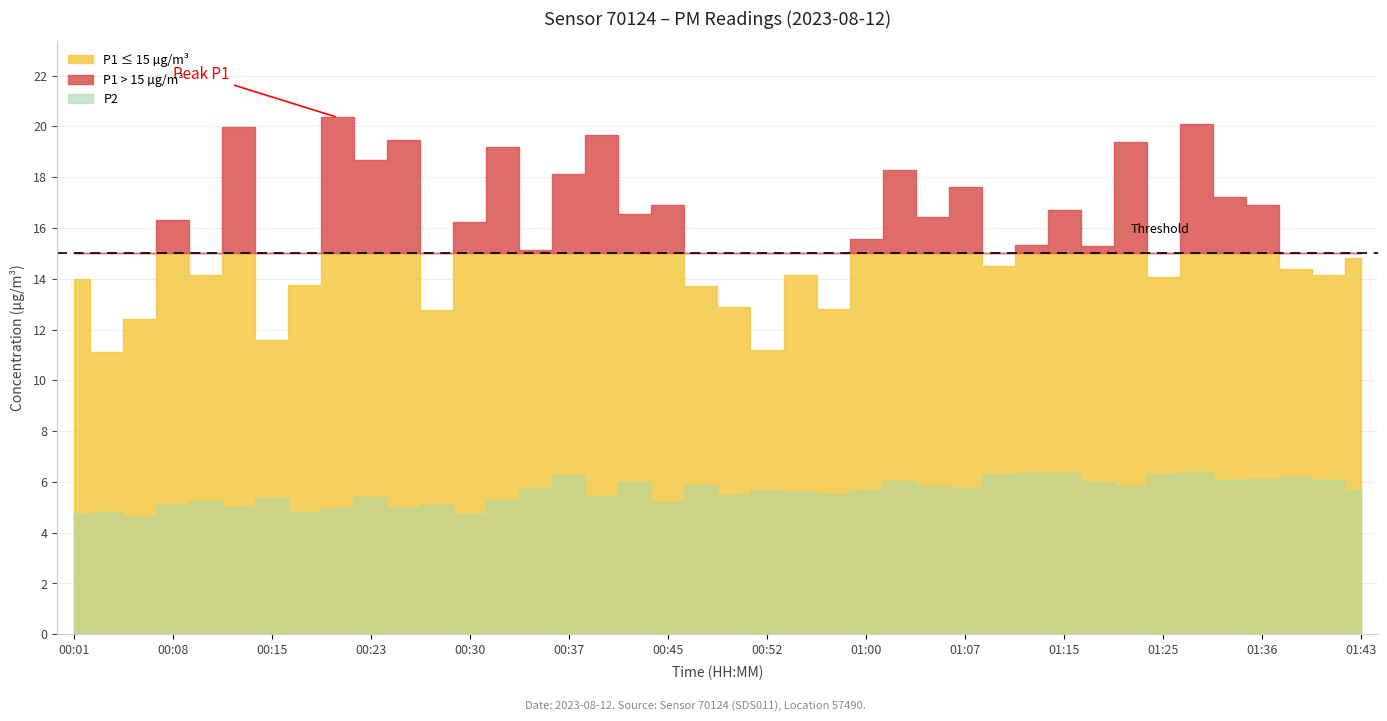

Is the value of P1 at 00:05 greater than the value of P2 at 00:52?

Yes